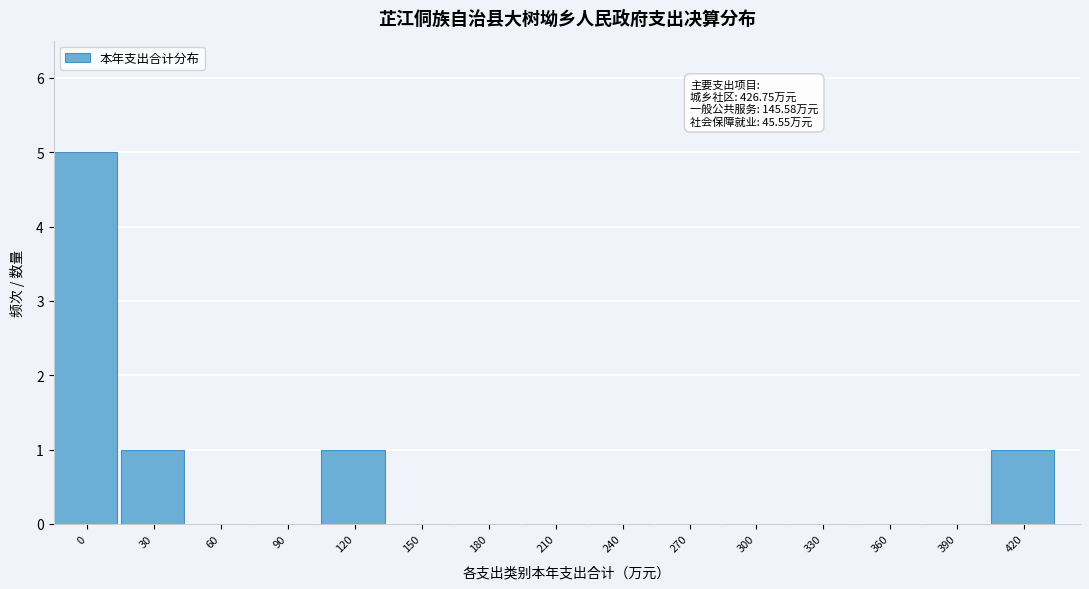

Reading left to right, list all the values displayed in this chart.

0=5	30=1	60=0	90=0	120=1	150=0	180=0	210=0	240=0	270=0	300=0	330=0	360=0	390=0	420=1